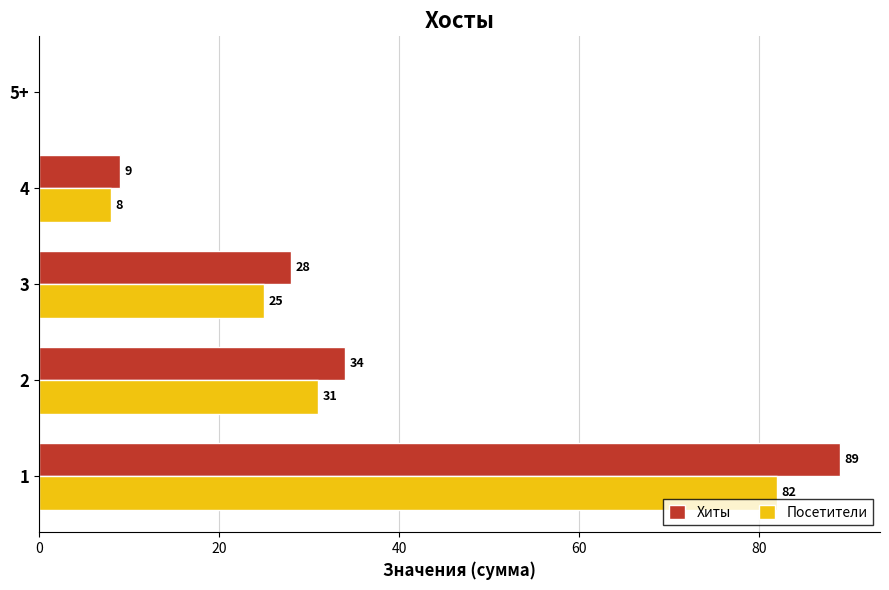

What is the maximum value for Посетители?

82